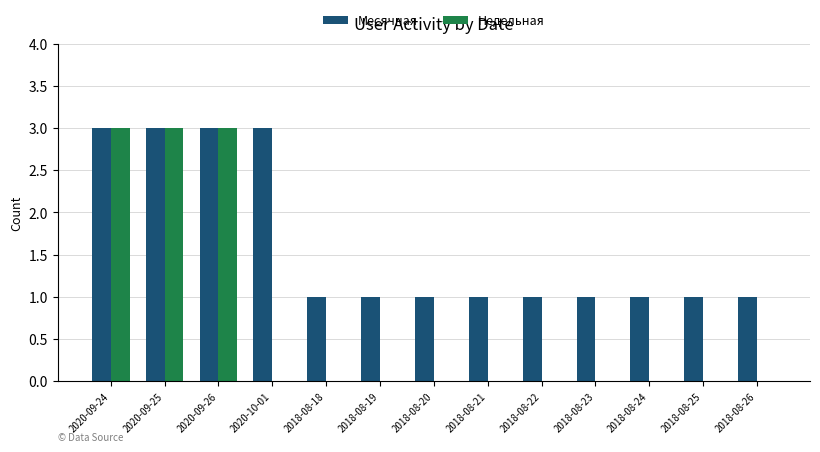

What is the maximum value shown in the chart?

3